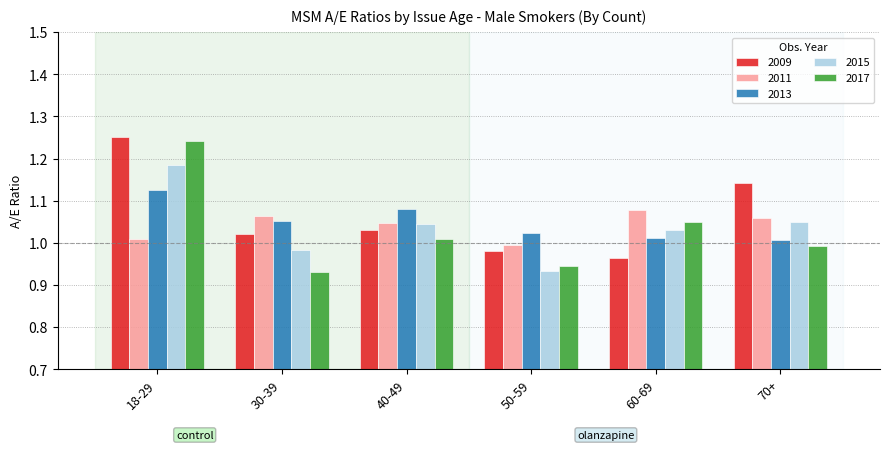

Is the value of 2017 at 70+ greater than the value of 2015 at 60-69?

No